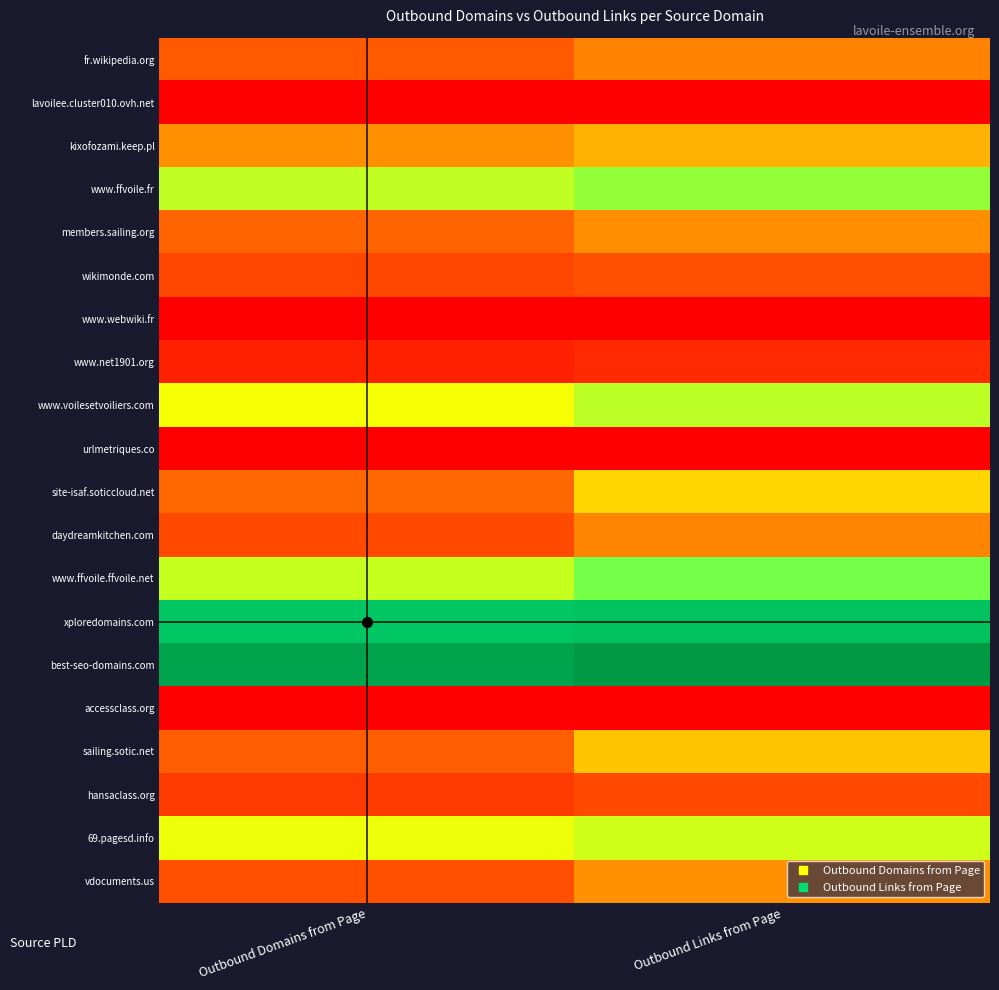

Reading left to right, extract all data points from this chart.

fr.wikipedia.org: Outbound Domains from Page=2.6	Outbound Links from Page=3.1
lavoilee.cluster010.ovh.net: Outbound Domains from Page=0.7	Outbound Links from Page=0.7
kixofozami.keep.pl: Outbound Domains from Page=3.3	Outbound Links from Page=3.6
www.ffvoile.fr: Outbound Domains from Page=4.7	Outbound Links from Page=4.9
members.sailing.org: Outbound Domains from Page=2.8	Outbound Links from Page=3.3
wikimonde.com: Outbound Domains from Page=2.2	Outbound Links from Page=2.4
www.webwiki.fr: Outbound Domains from Page=0.7	Outbound Links from Page=0.7
www.net1901.org: Outbound Domains from Page=1.4	Outbound Links from Page=1.6
www.voilesetvoiliers.com: Outbound Domains from Page=4.4	Outbound Links from Page=4.7
urlmetriques.co: Outbound Domains from Page=0.7	Outbound Links from Page=0.7
site-isaf.soticcloud.net: Outbound Domains from Page=2.9	Outbound Links from Page=3.9
daydreamkitchen.com: Outbound Domains from Page=2.3	Outbound Links from Page=3.2
www.ffvoile.ffvoile.net: Outbound Domains from Page=4.7	Outbound Links from Page=5.1
xploredomains.com: Outbound Domains from Page=6.9	Outbound Links from Page=7.0
best-seo-domains.com: Outbound Domains from Page=7.7	Outbound Links from Page=7.9
accessclass.org: Outbound Domains from Page=0.7	Outbound Links from Page=0.7
sailing.sotic.net: Outbound Domains from Page=2.7	Outbound Links from Page=3.8
hansaclass.org: Outbound Domains from Page=1.9	Outbound Links from Page=2.3
69.pagesd.info: Outbound Domains from Page=4.4	Outbound Links from Page=4.6
vdocuments.us: Outbound Domains from Page=2.4	Outbound Links from Page=3.3